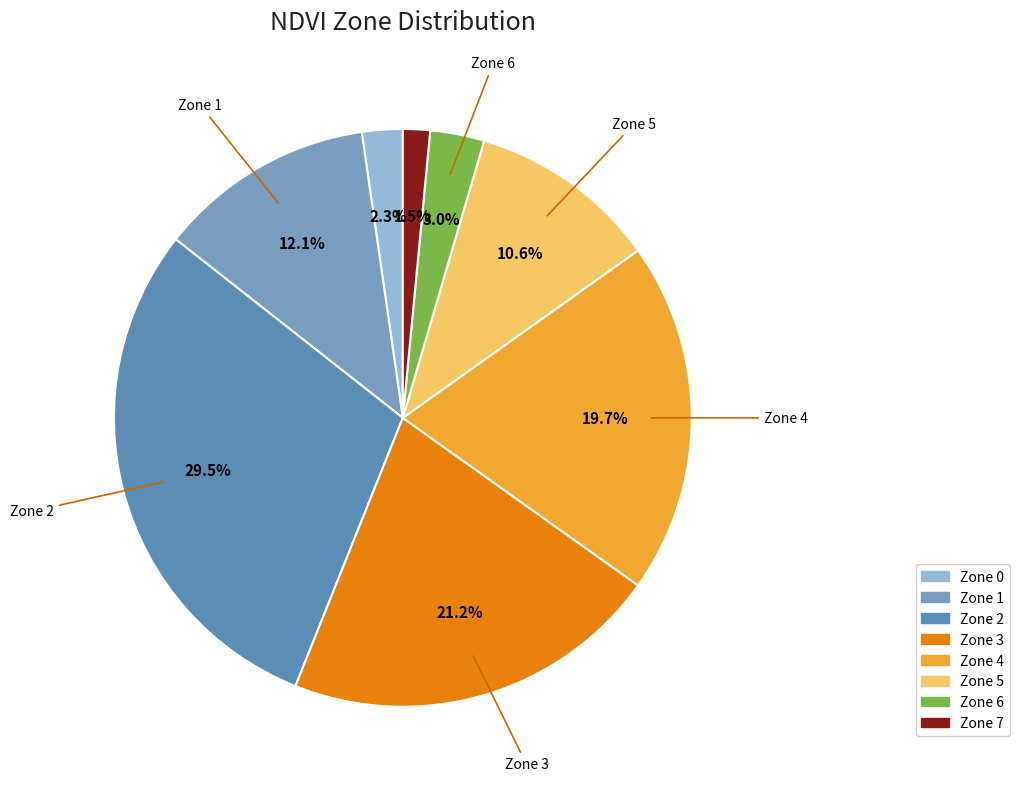

Count the number of slices in the pie.

8